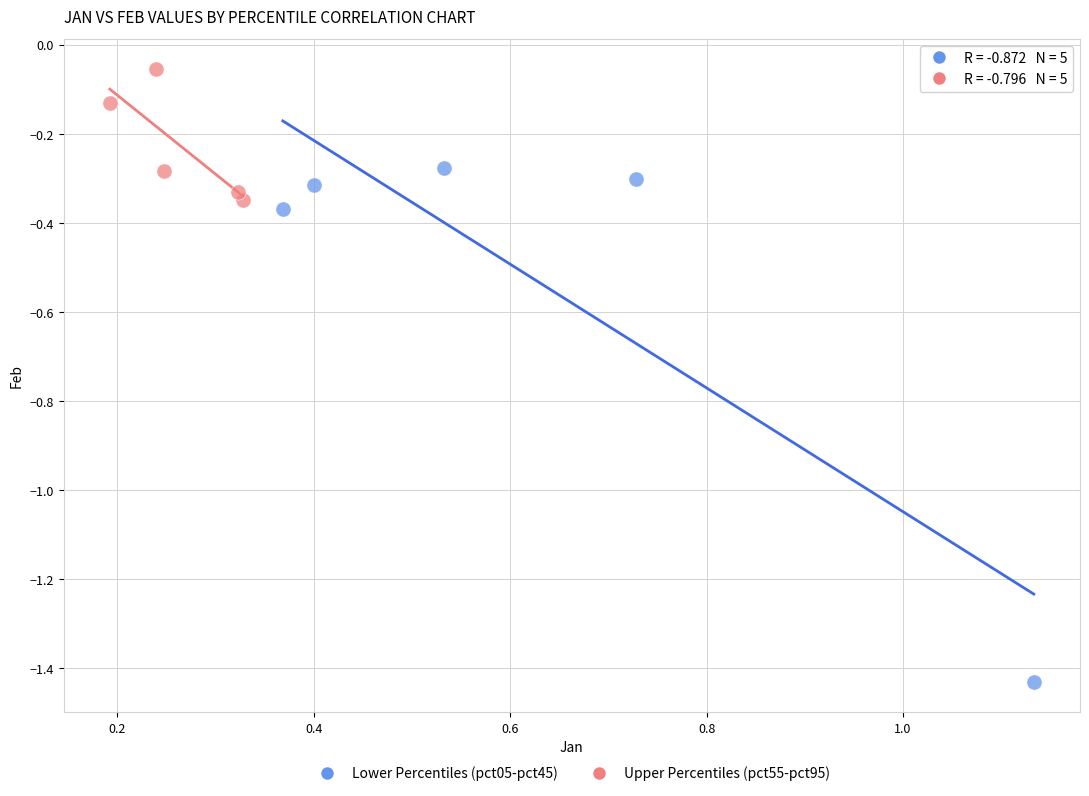

What are all the series names shown in the legend?

Lower Percentiles (pct05-pct45), Upper Percentiles (pct55-pct95)